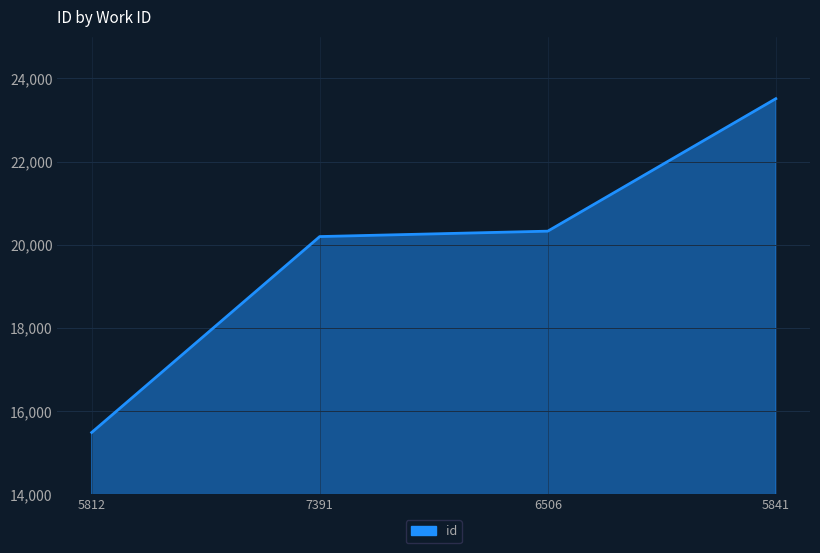

Reading left to right, what are all the values shown in this chart?

5812=15487	7391=20196	6506=20326	5841=23510